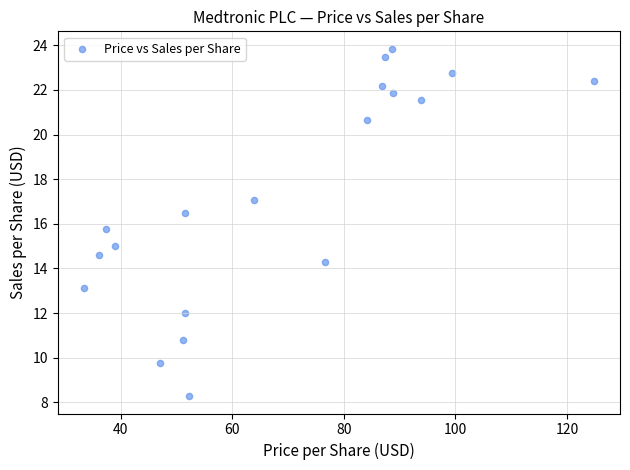

What Y value in the scatter plot is closest to 16?

15.8